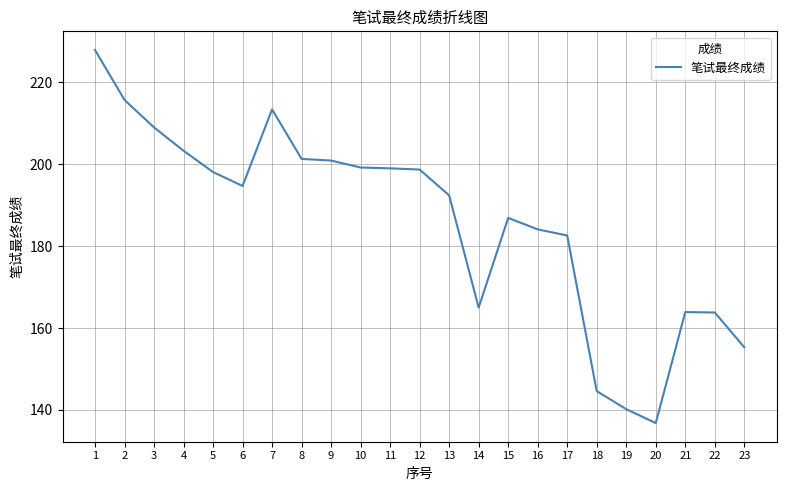

What is the smallest value displayed?

136.8